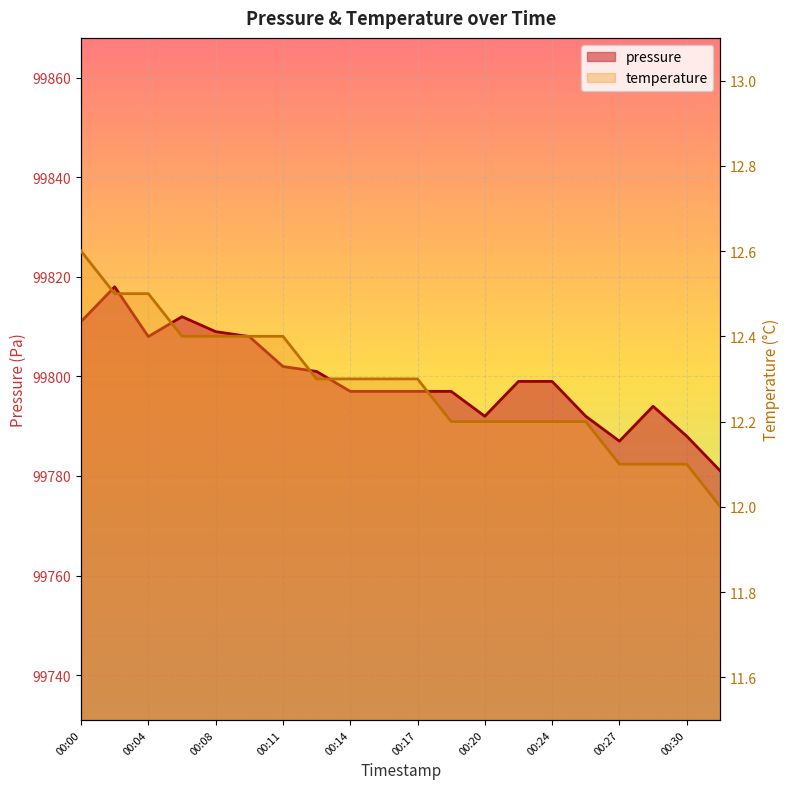

True or false: temperature and pressure cross at least once.

False